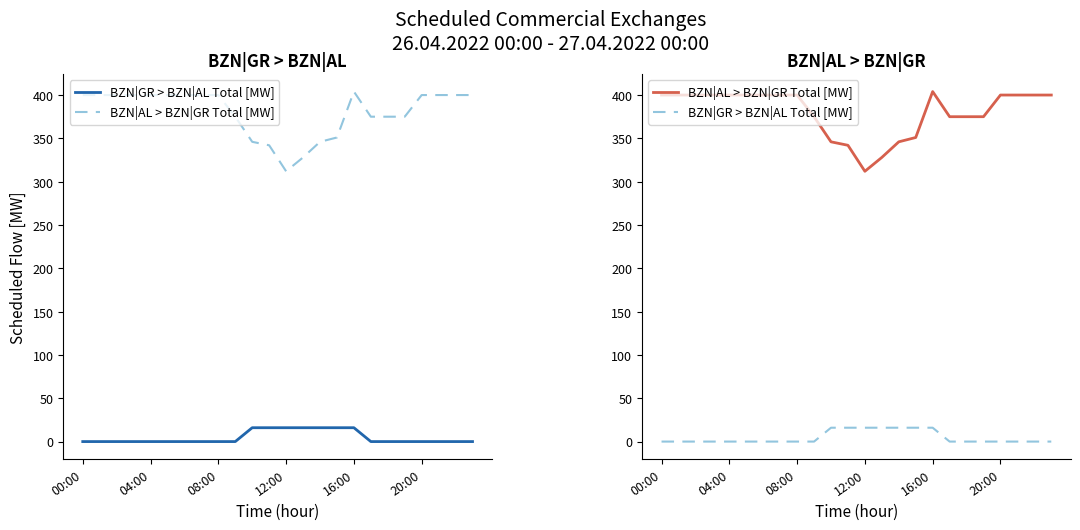

Where does the BZN|AL > BZN|GR Total [MW] series first go above 400?

16:00